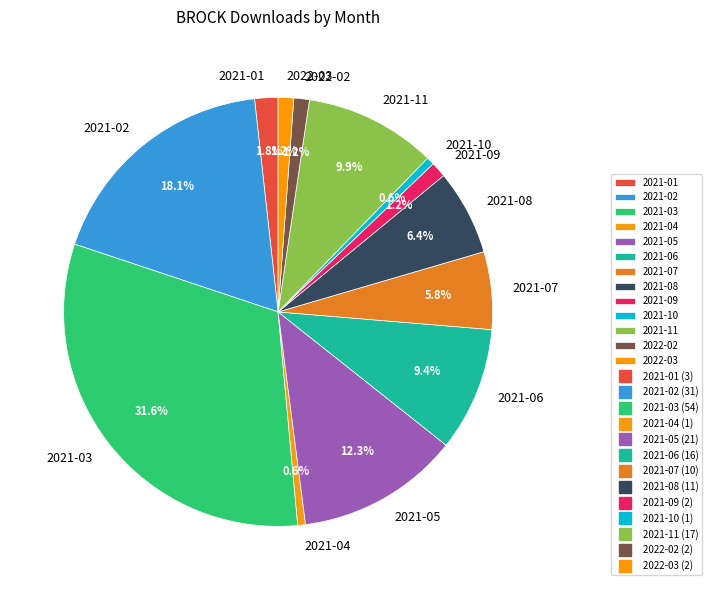

To the nearest percent, what is the average slice percentage?

8%